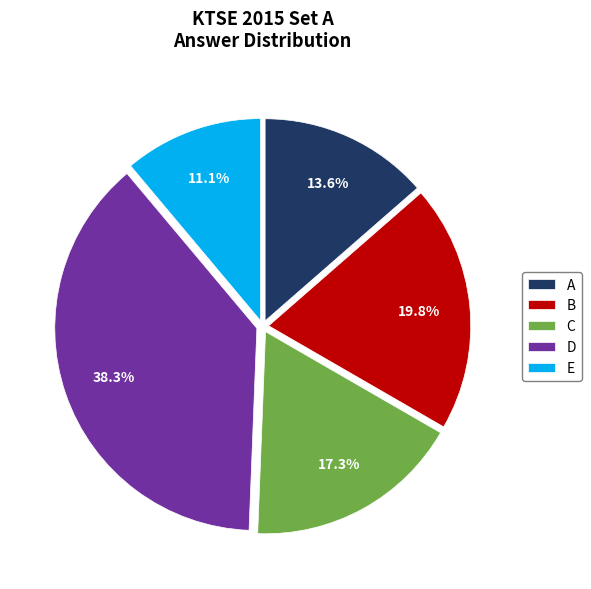

Which has a higher value, A or E?

A